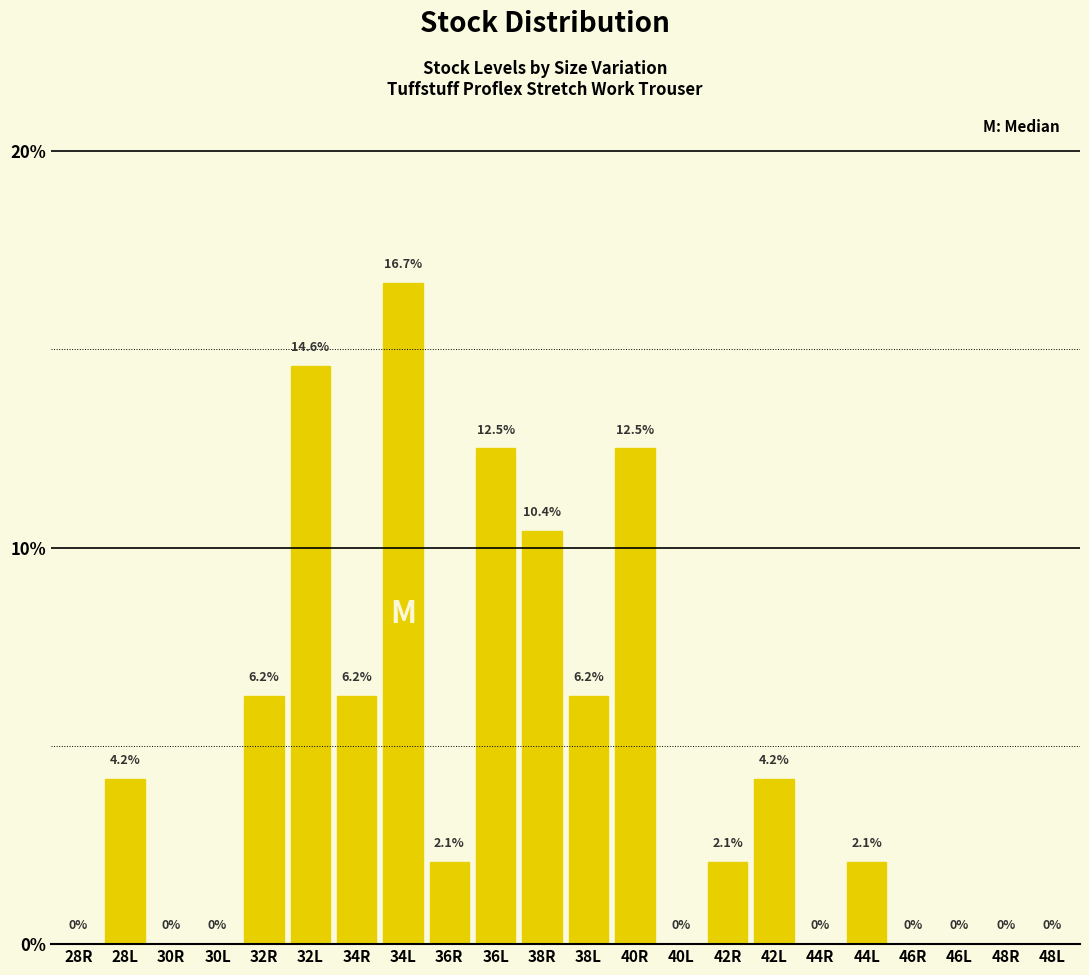

At which label does the data first exceed 2?

28L